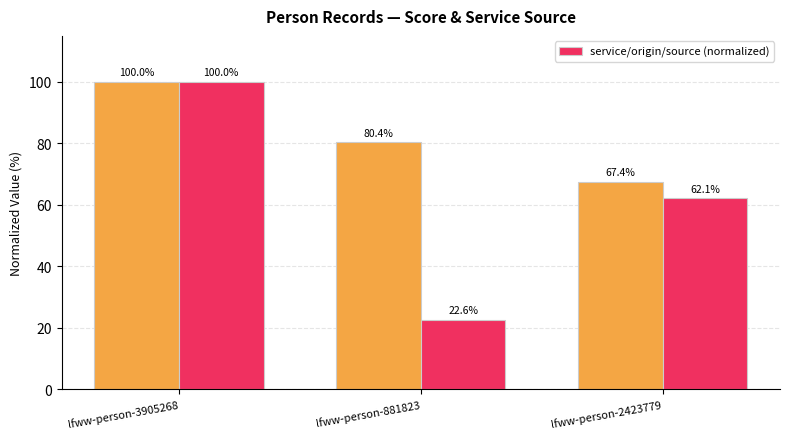

Which label corresponds to the largest value in the chart?

lfww-person-3905268